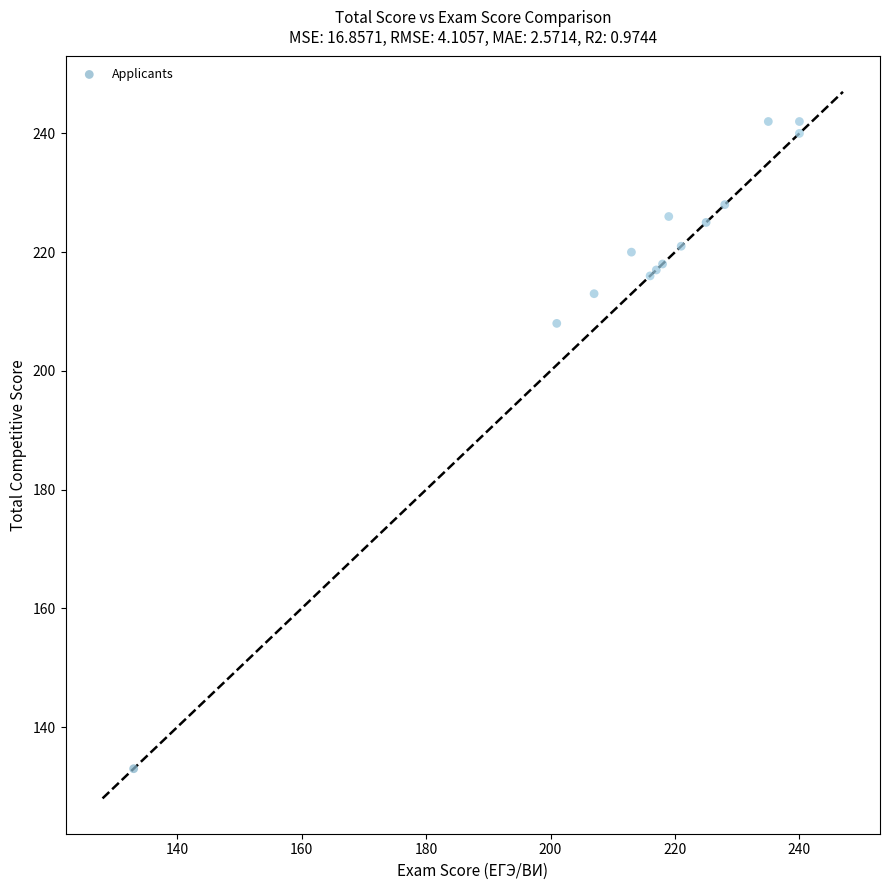

What Y value in the scatter plot is closest to 187?

208